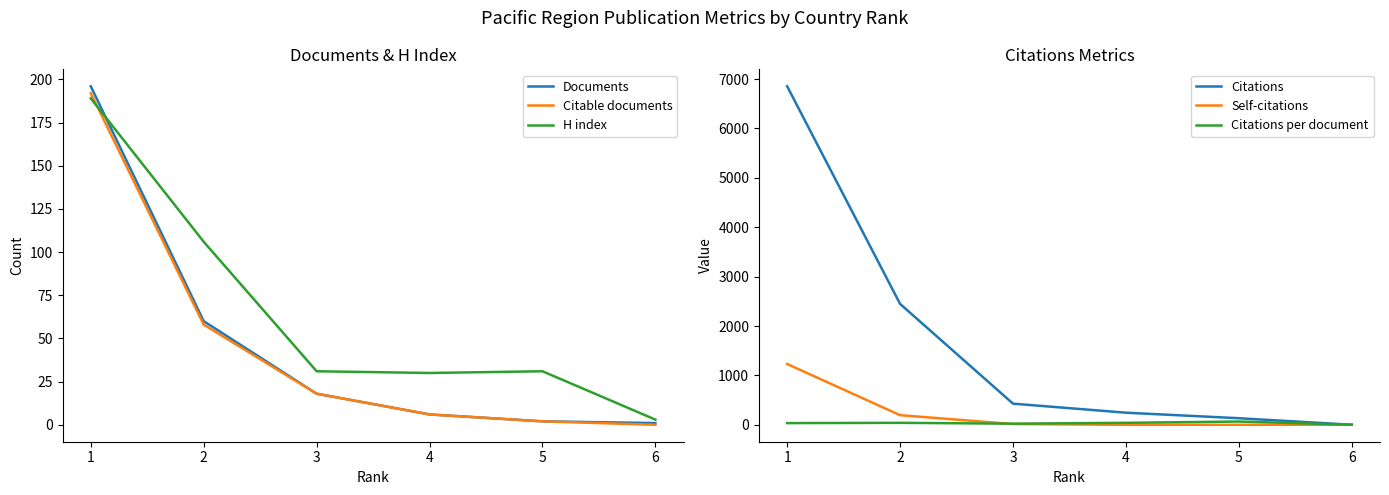

Rank the series by their maximum value, from highest to lowest.

Citations, Self-citations, Documents, Citable documents, H index, Citations per document